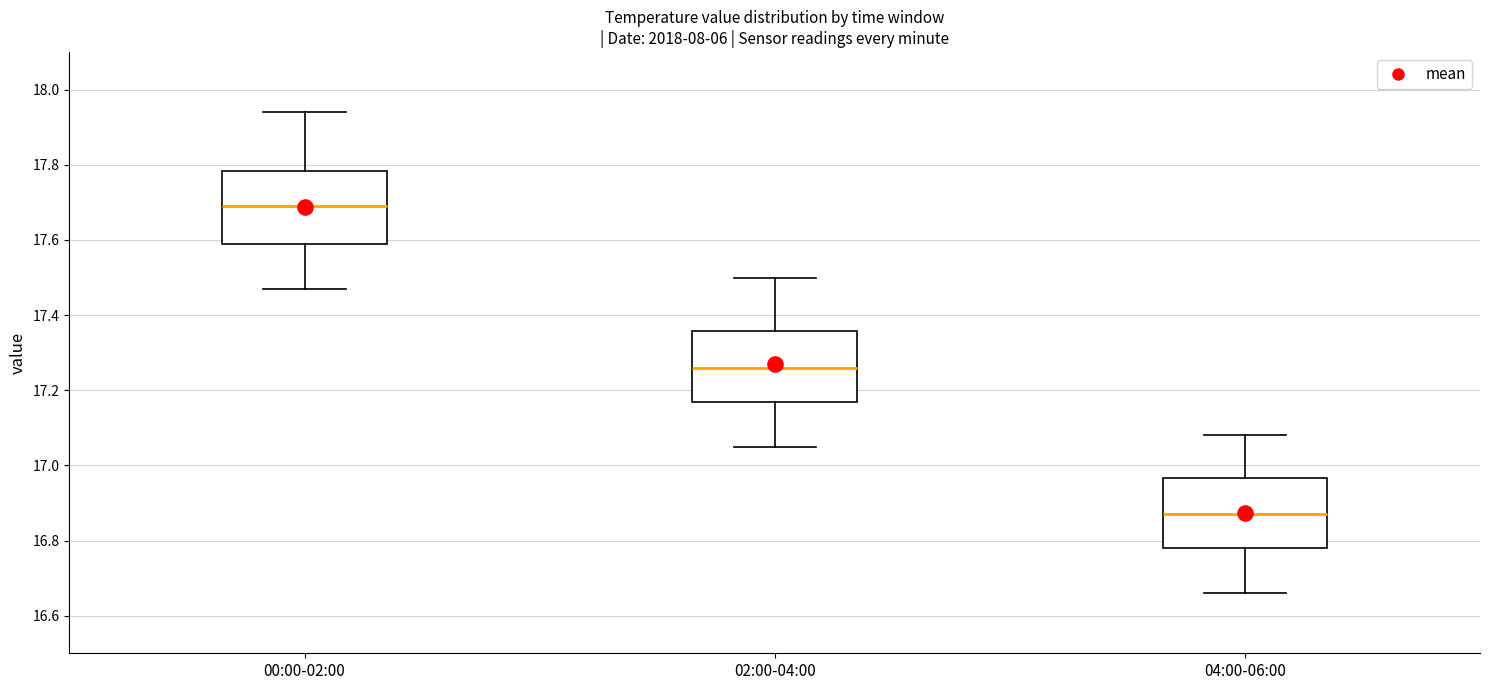

Where does the upper whisker of the box for 02:00-04:00 end on the y-axis? The values are not printed on the chart, so give them approximately, as read against the axis.

17.50